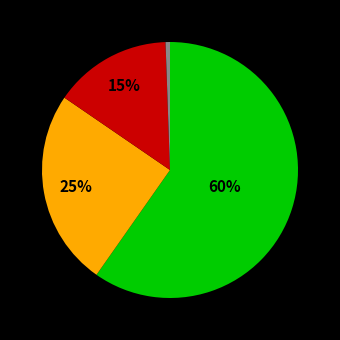

Is there a majority slice in this chart?

Yes